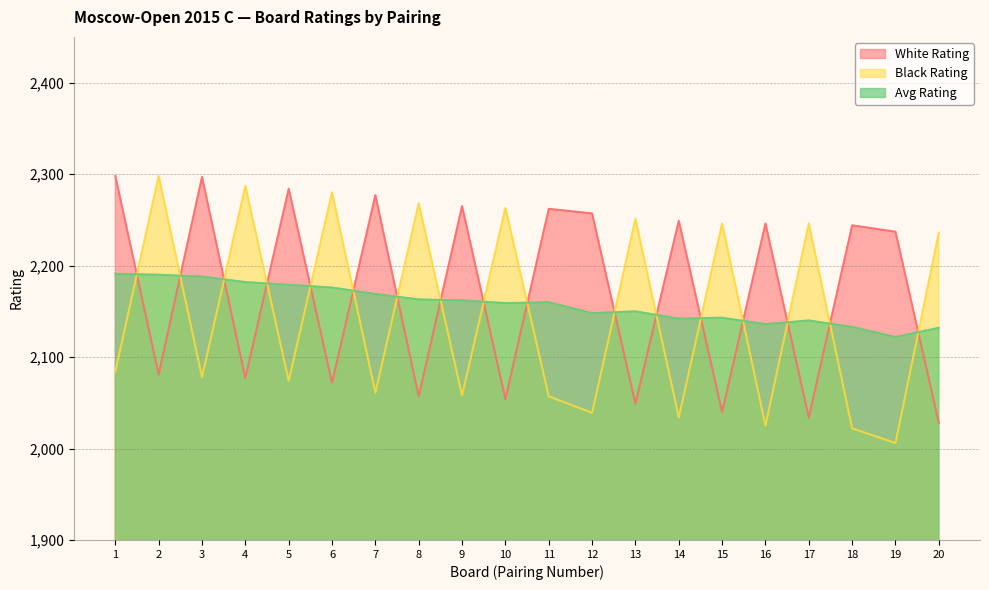

Which category has the lowest value across all series?

19